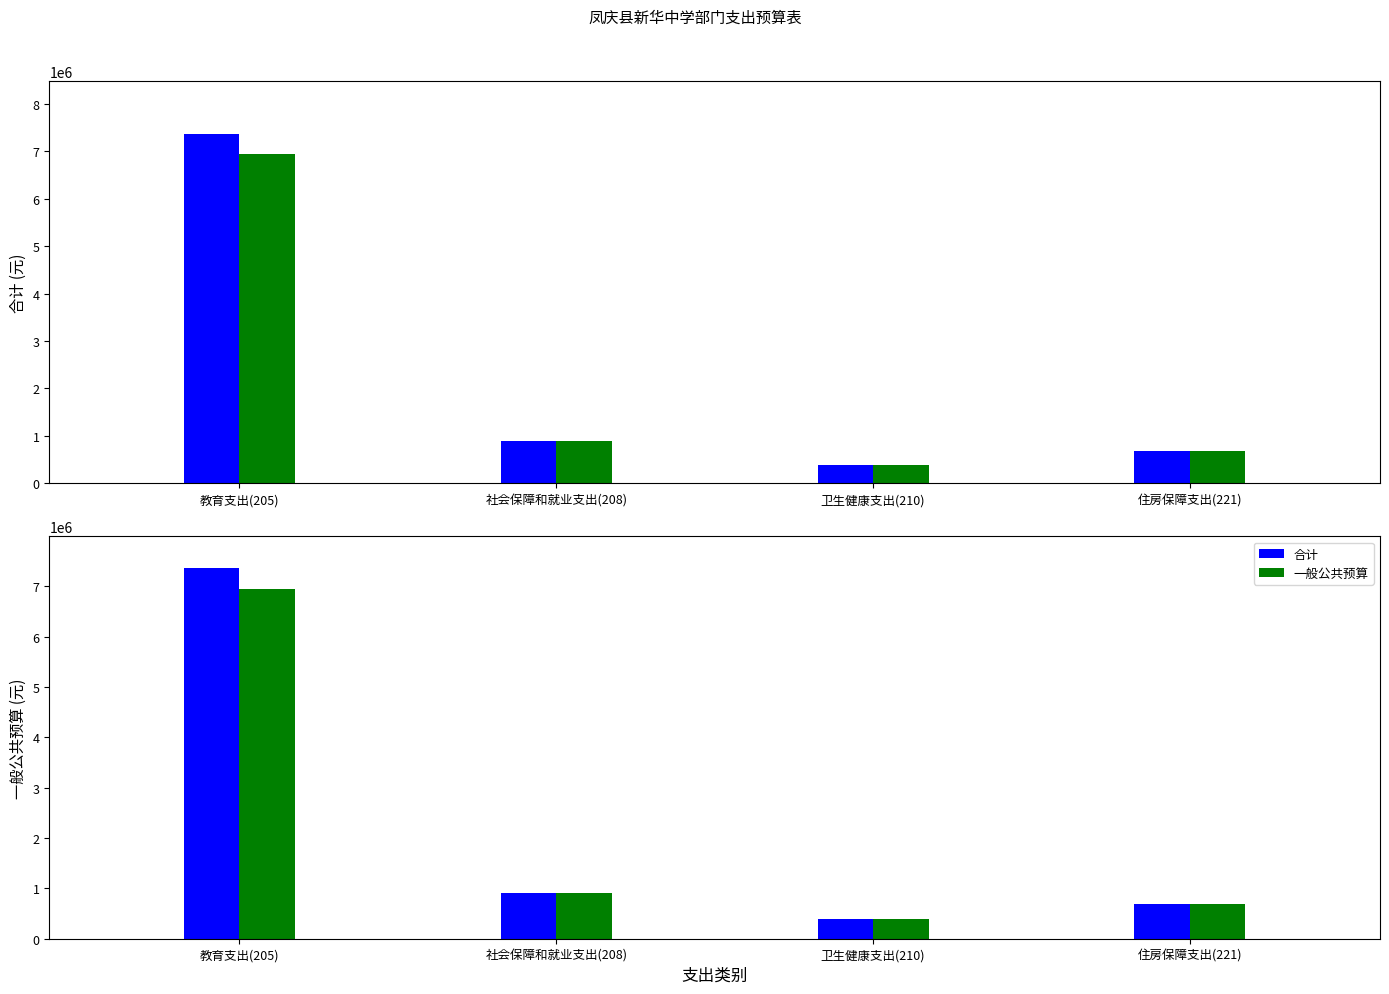

Count the number of data series in this chart.

2